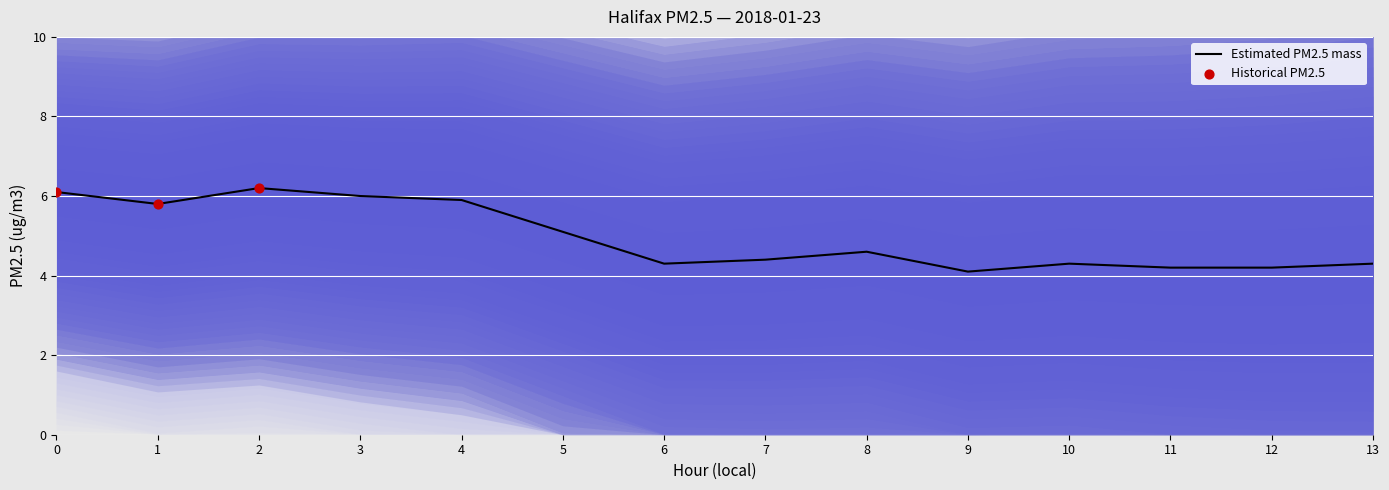

What is the change in value from 8 to 9?

-0.5